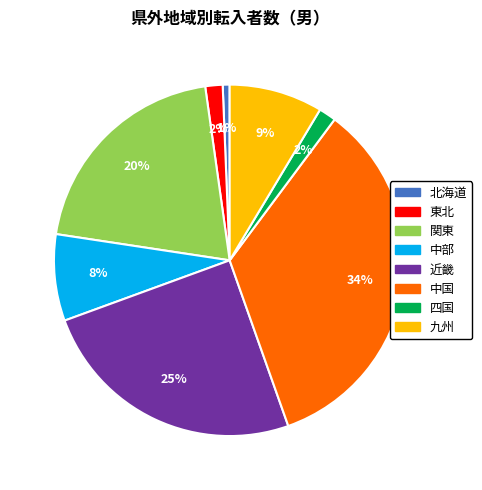

Do 中部 and 北海道 together represent more than half of the pie?

No